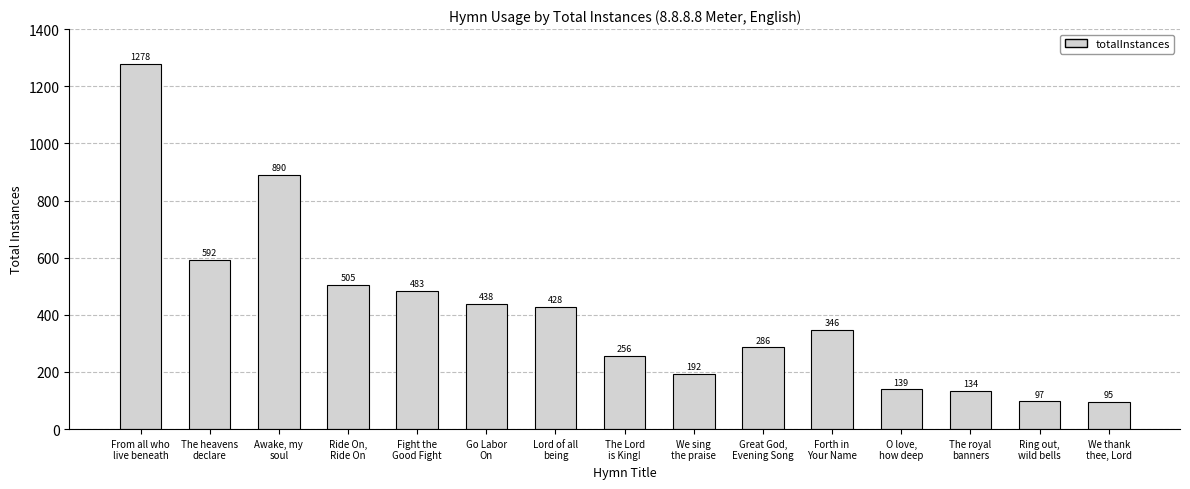

What is the difference between the maximum and minimum values?

1183